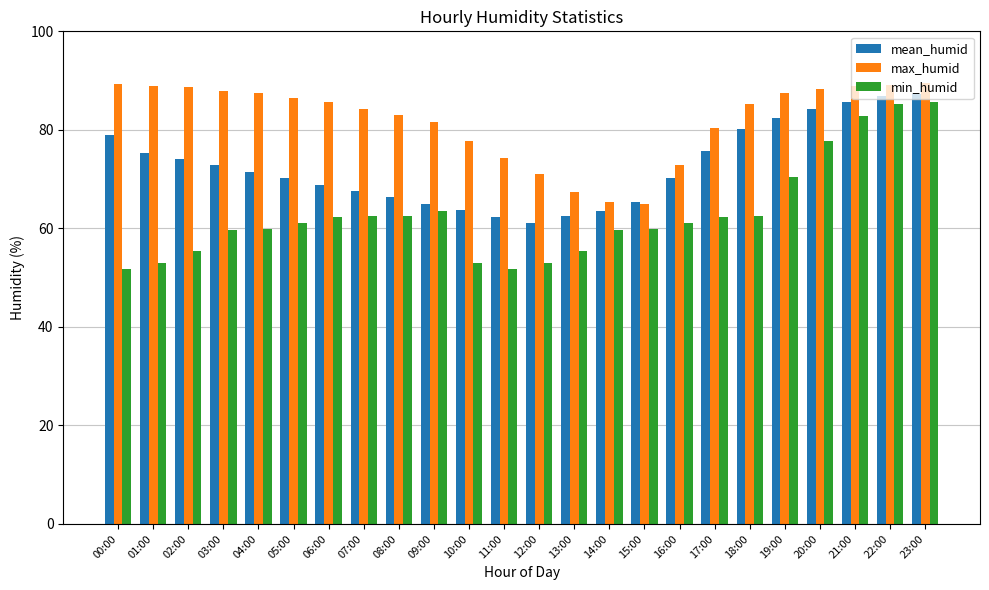

What is the minimum value shown in the chart?

51.7